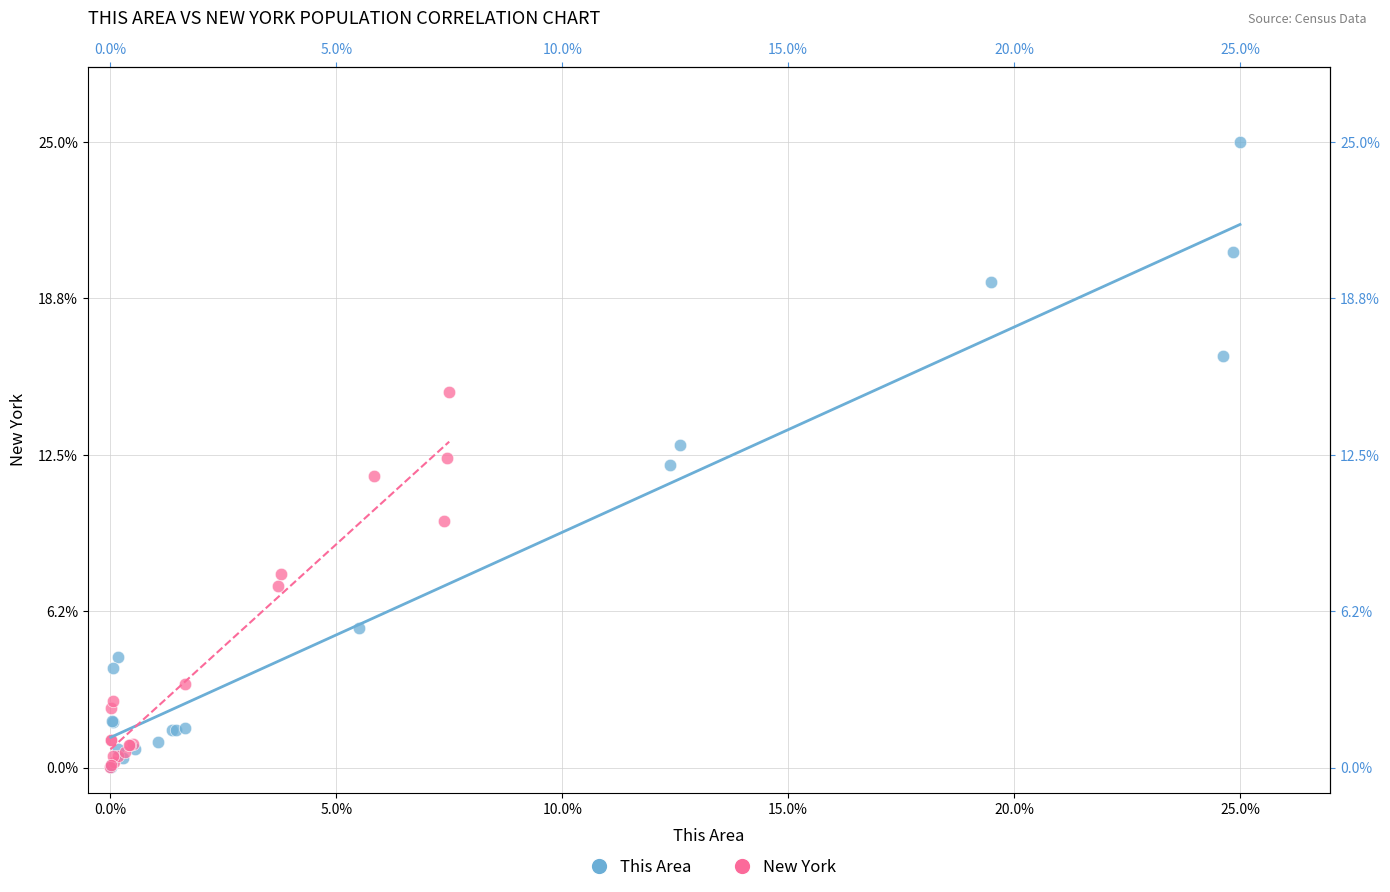

Which series has the largest Y range (max minus min)?

This Area